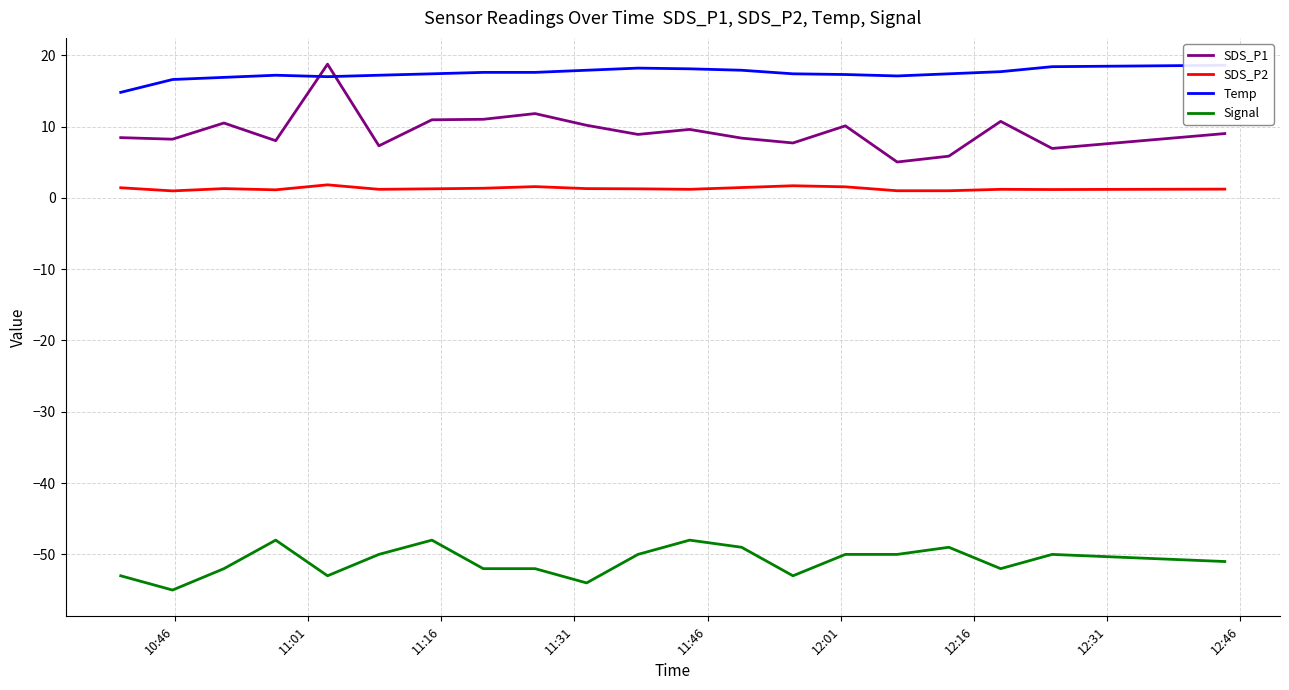

In SDS_P2, how many points are higher than both neighbors (excluding endpoints)?

5